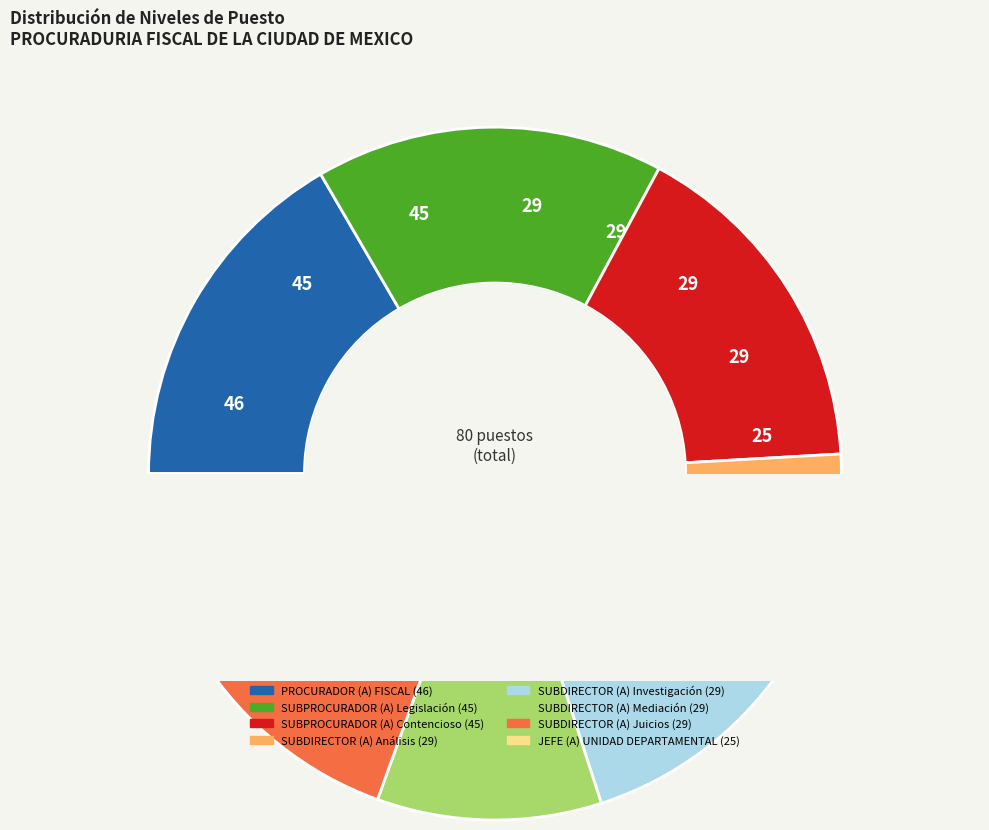

What percentage is the PROCURADOR (A) FISCAL slice, to the nearest percent?

17%